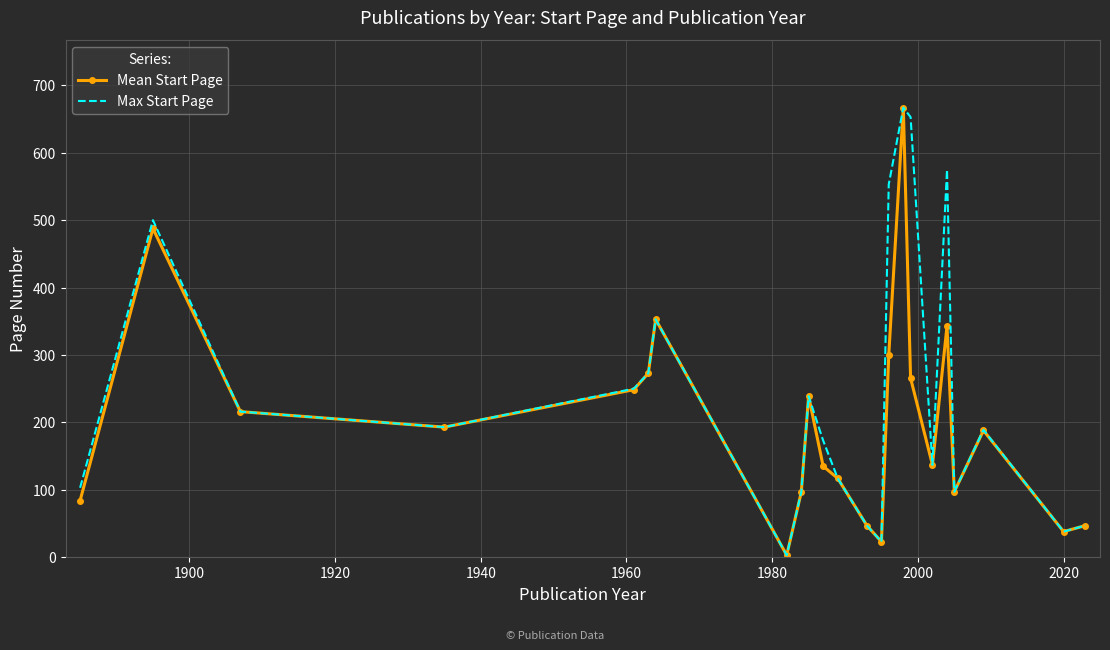

Which series has the largest total across all categories?

Max Start Page